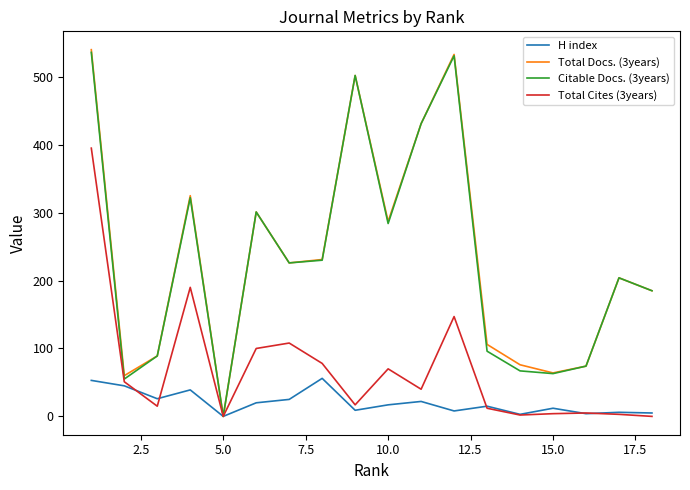

Which series has the largest range (max minus min)?

Total Docs. (3years)